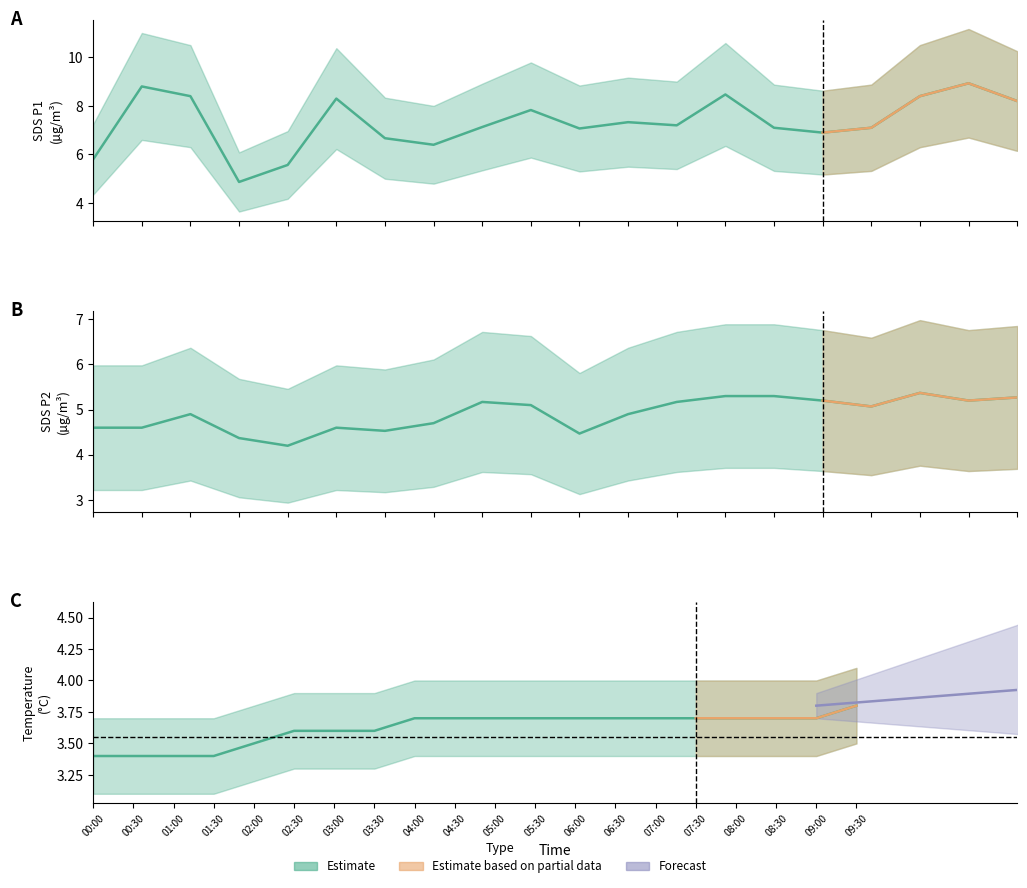

What is the sum of the Temp values at 05:30 and 00:30?

7.1